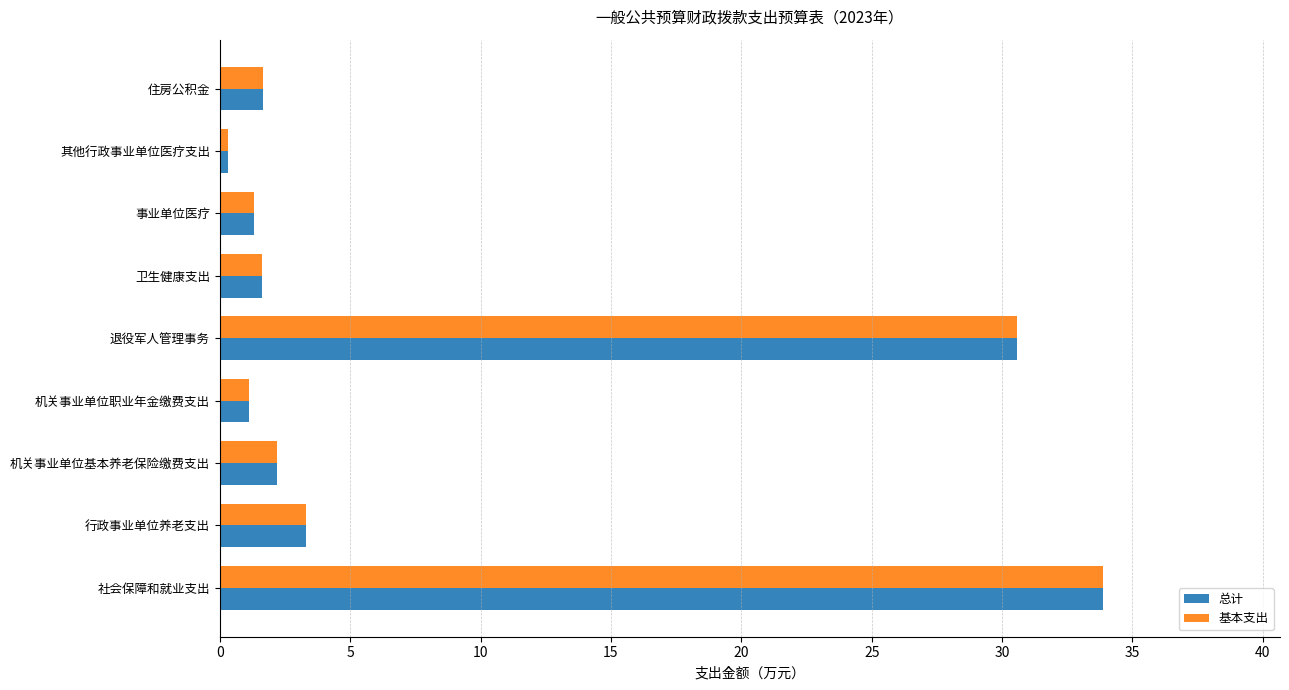

What is the difference between the maximum and minimum values in the 总计 series?

33.6